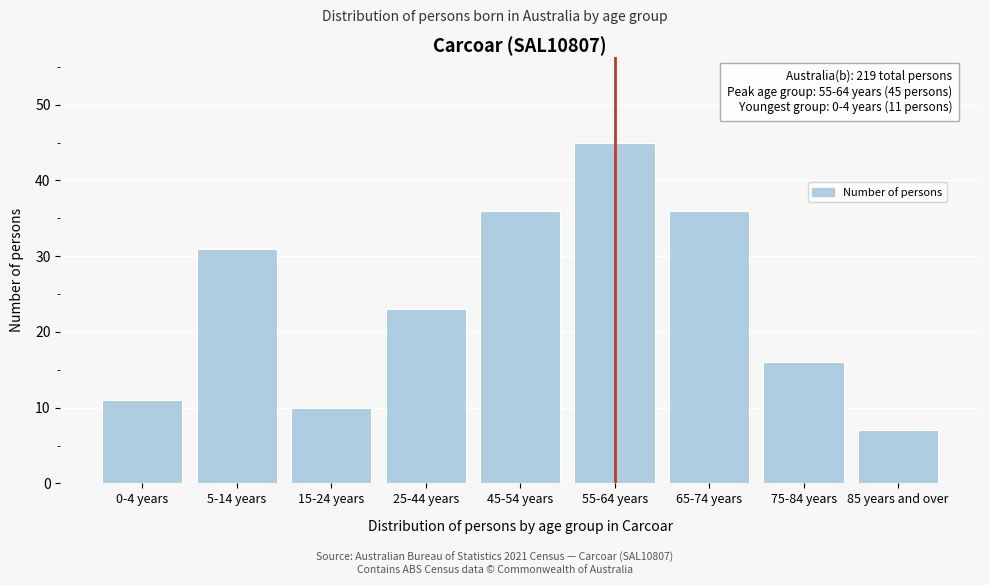

Reading left to right, extract all data points from this chart.

0-4 years=11	5-14 years=31	15-24 years=10	25-44 years=23	45-54 years=36	55-64 years=45	65-74 years=36	75-84 years=16	85 years and over=7